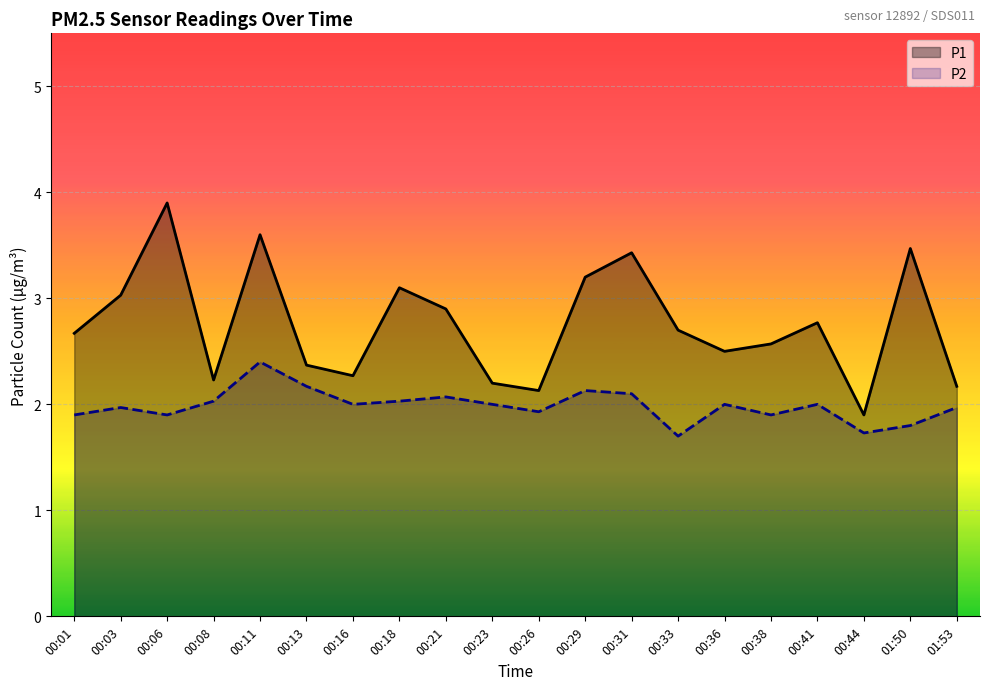

Is it true that P1 equals 1.4 at 00:16?

False